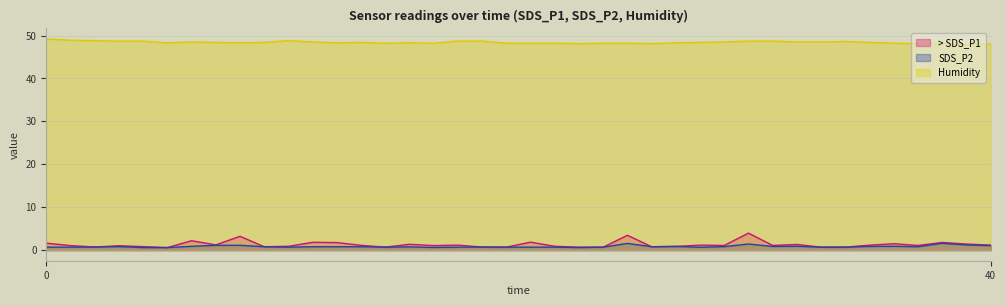

What is the difference between the maximum and second lowest values in the SDS_P2 series?

1.0